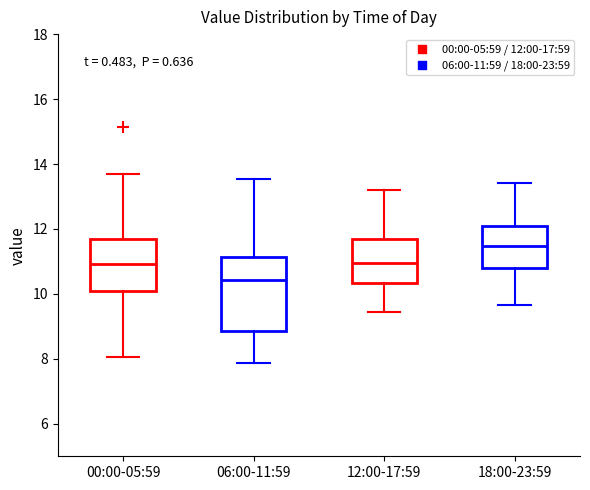

Where does the lower whisker of the box for 00:00-05:59 end on the y-axis? The values are not printed on the chart, so give them approximately, as read against the axis.

8.0